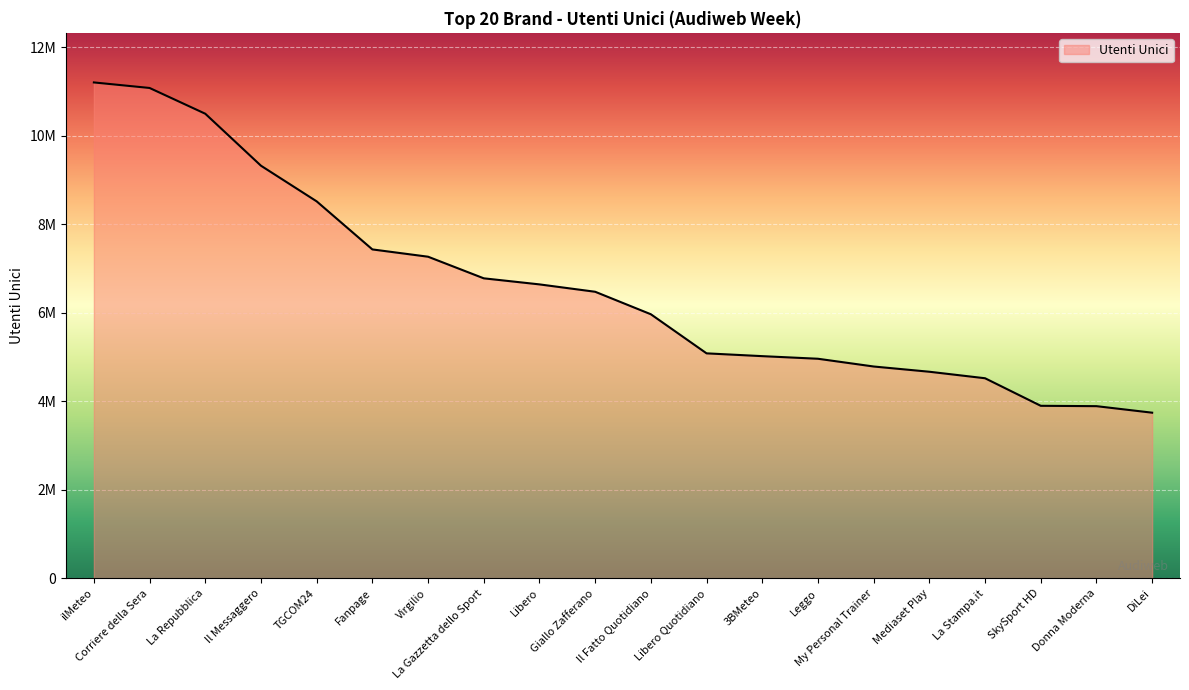

Which label corresponds to the largest value in the chart?

ilMeteo